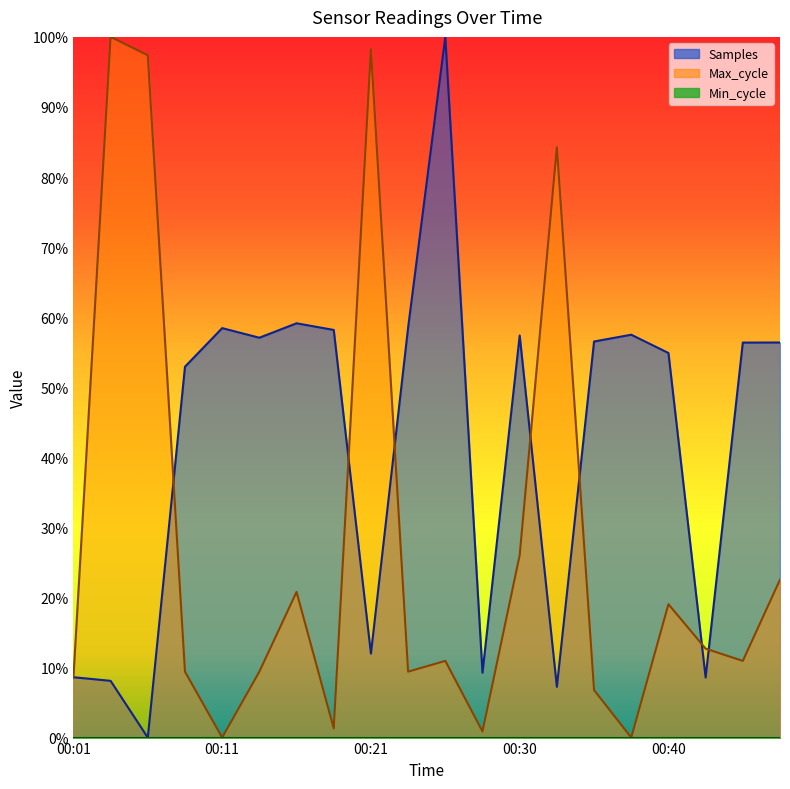

Where does the Samples series first go above 56?

00:11